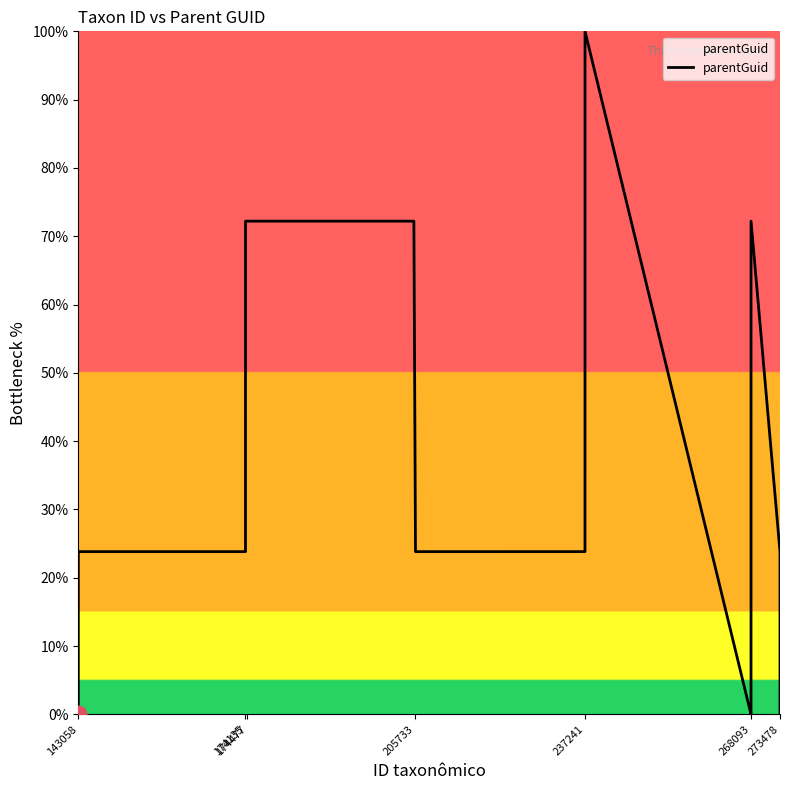

Count the number of categories in the chart.

14